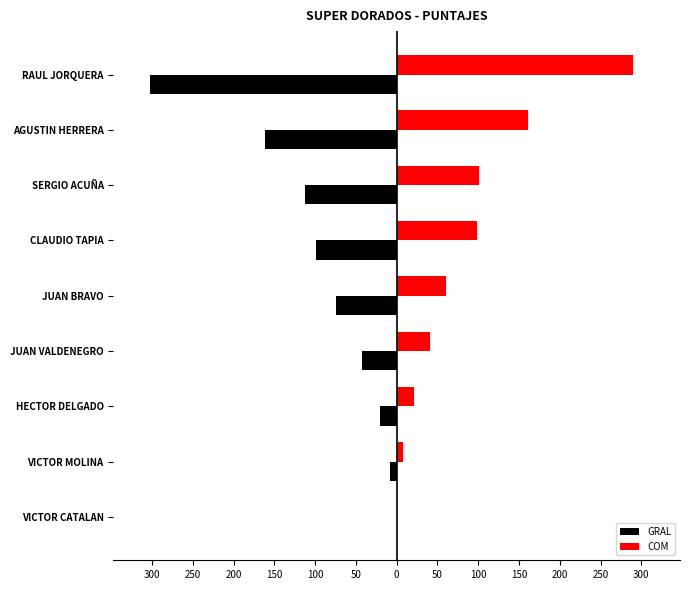

What are all the series names shown in the legend?

GRAL, COM